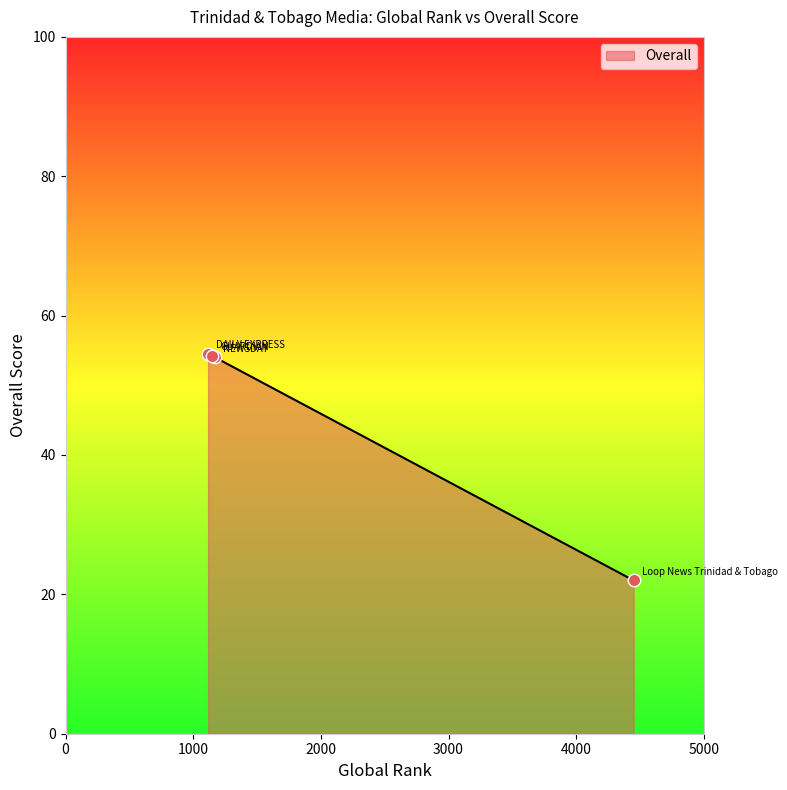

What is the sum of all values?

184.8